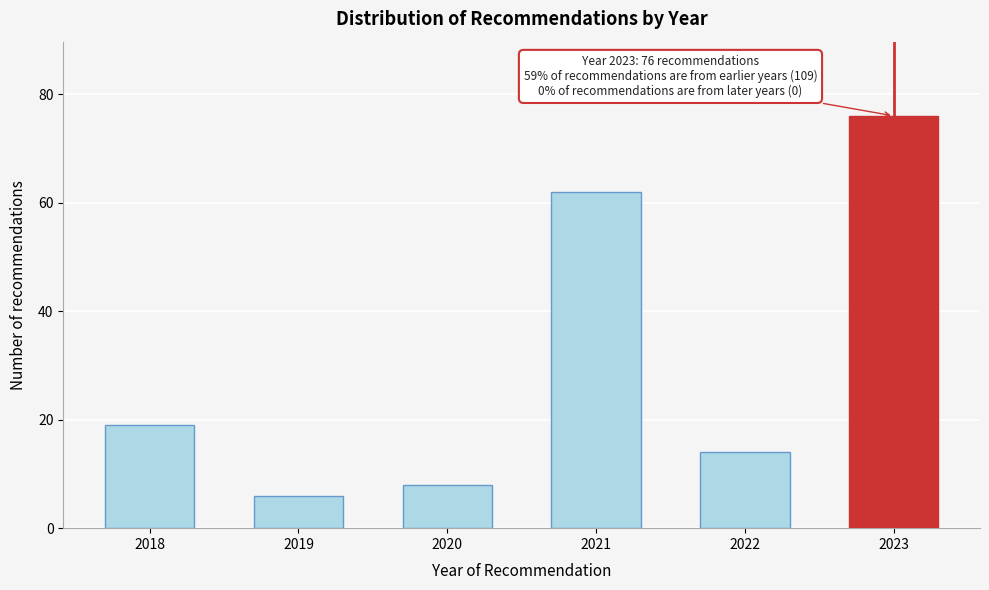

Reading left to right, what are all the values shown in this chart?

19	6	8	62	14	76